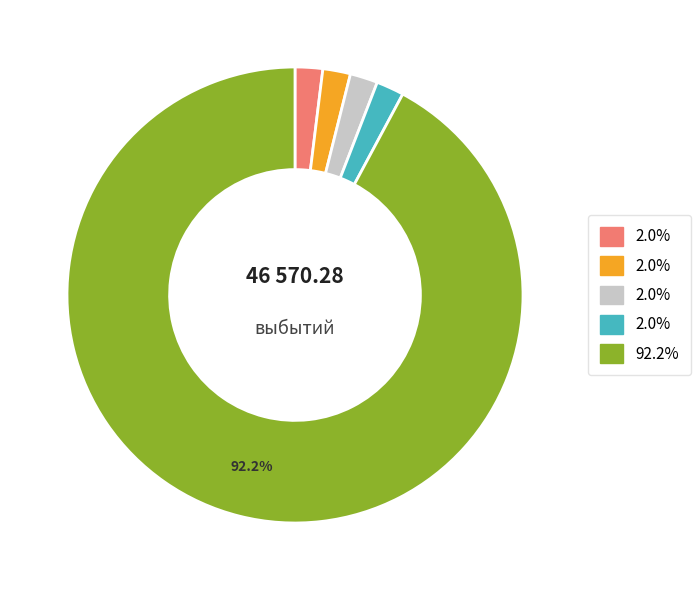

Is there any slice that represents more than half of the pie?

Yes